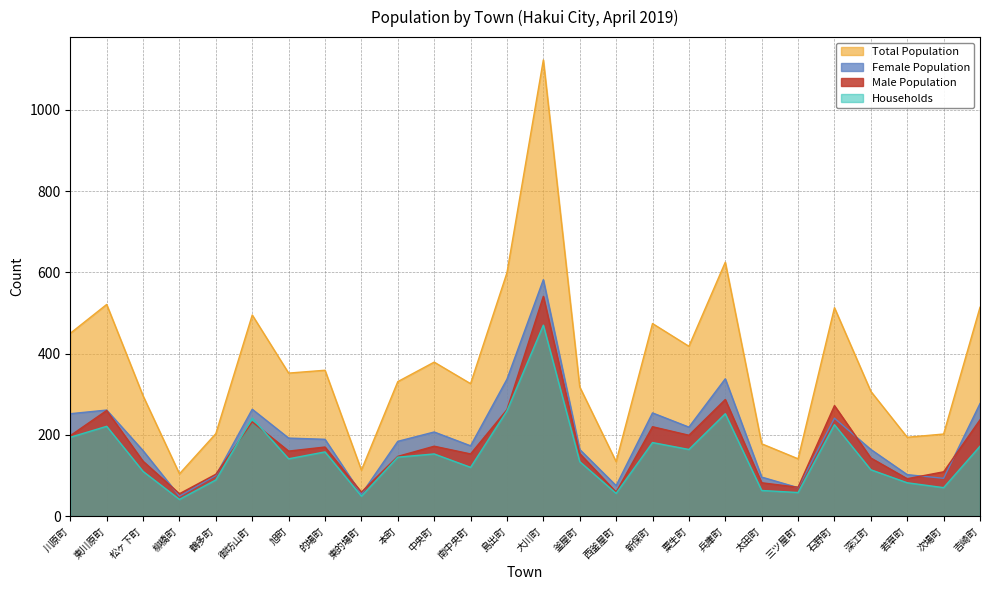

What are all the series names shown in the legend?

Total Population, Female Population, Male Population, Households